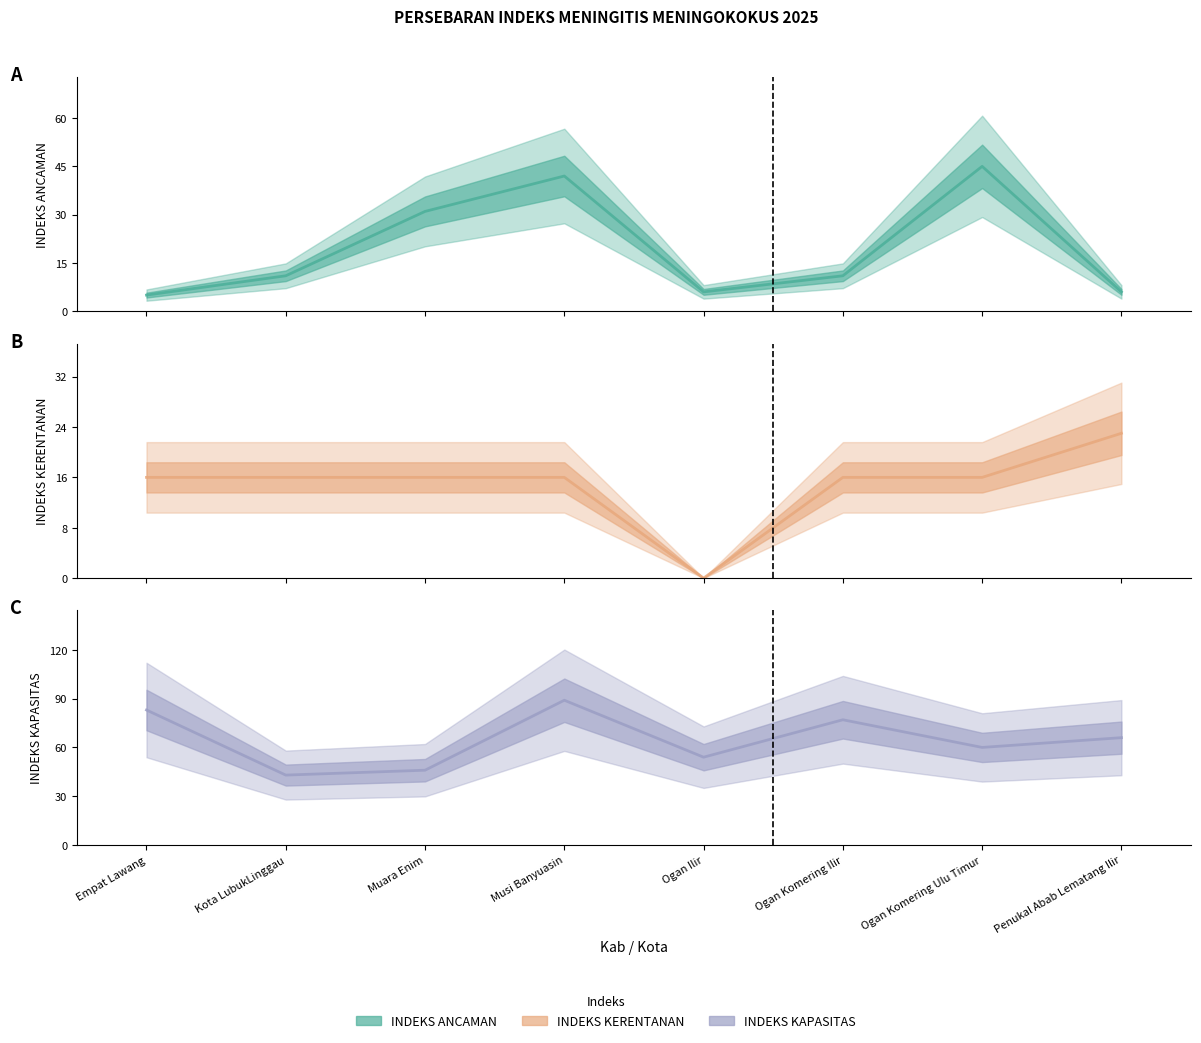

Does the chart have visible grid lines?

No